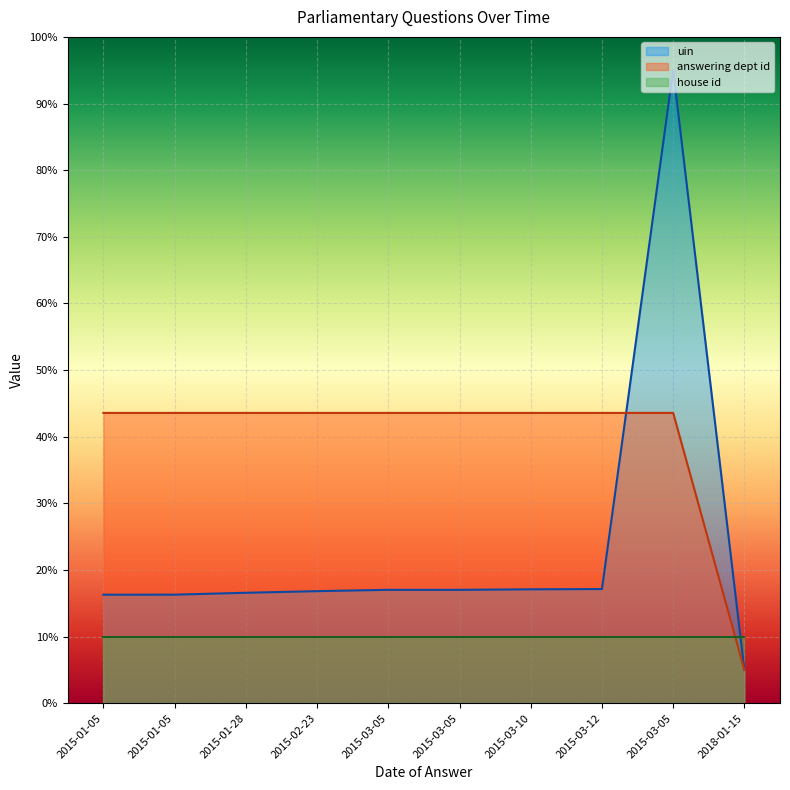

What is the sum of all answering dept id values?

397.1